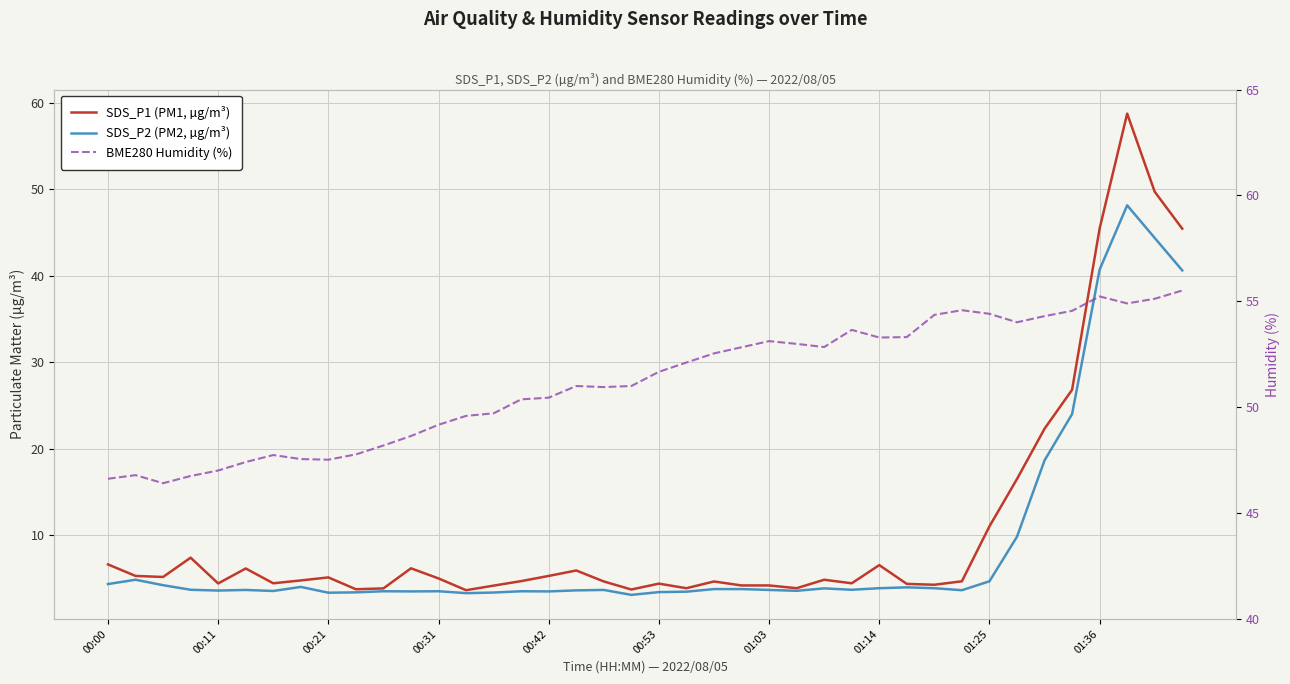

What is the value of the BME280 Humidity (%) point at the 17th from the left?

50.5